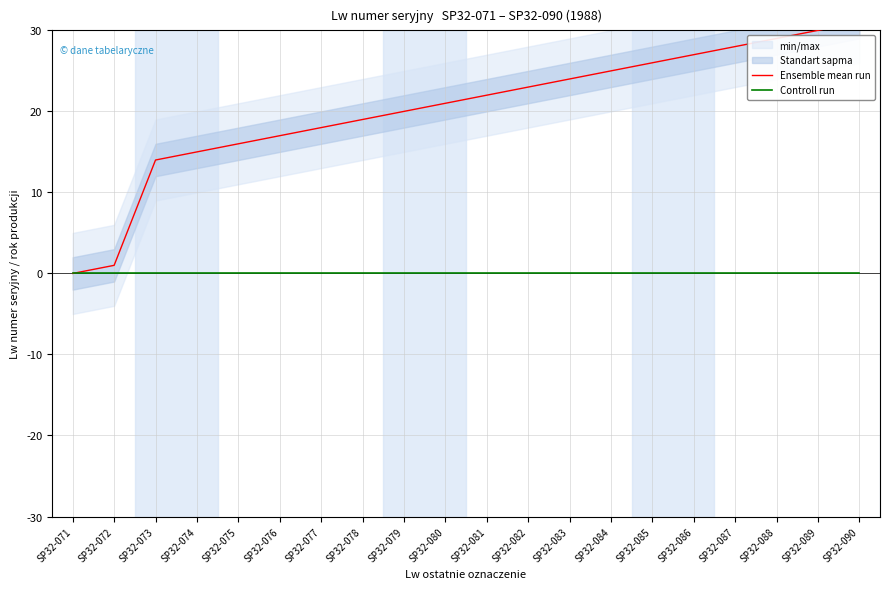

How many values in the Ensemble mean run series exceed 22?

9